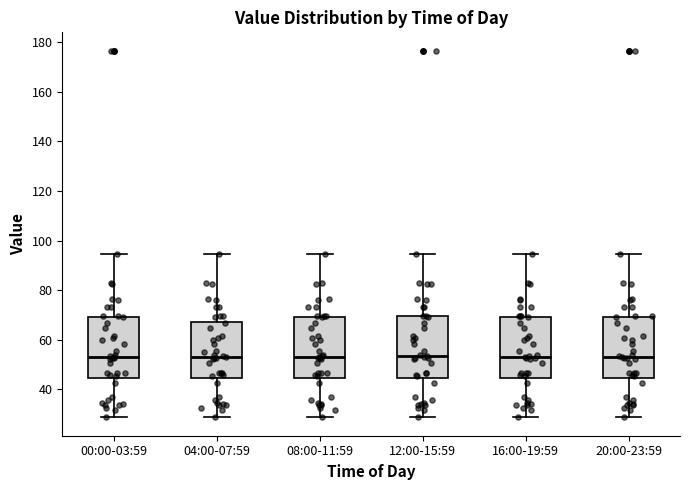

Reading left to right, read every box against the y-axis: the position of its median line, the range the box covers, and the ends of its whiskers. The values are not printed on the chart, so give them approximately, as read against the axis.

00:00-03:59: median 54, box 44 to 70, whiskers 28 to 94
04:00-07:59: median 54, box 44 to 68, whiskers 28 to 94
08:00-11:59: median 54, box 44 to 70, whiskers 28 to 94
12:00-15:59: median 54, box 44 to 70, whiskers 28 to 94
16:00-19:59: median 54, box 44 to 70, whiskers 28 to 94
20:00-23:59: median 54, box 44 to 70, whiskers 28 to 94